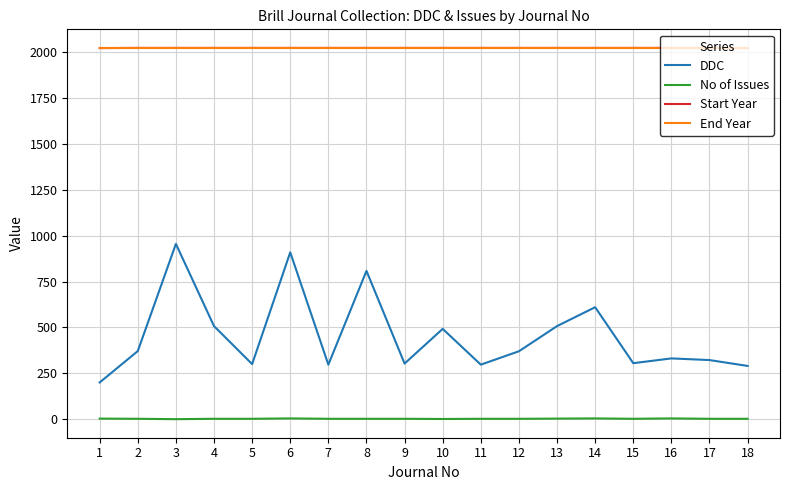

Is the value of No of Issues at 14 greater than the value of DDC at 11?

No